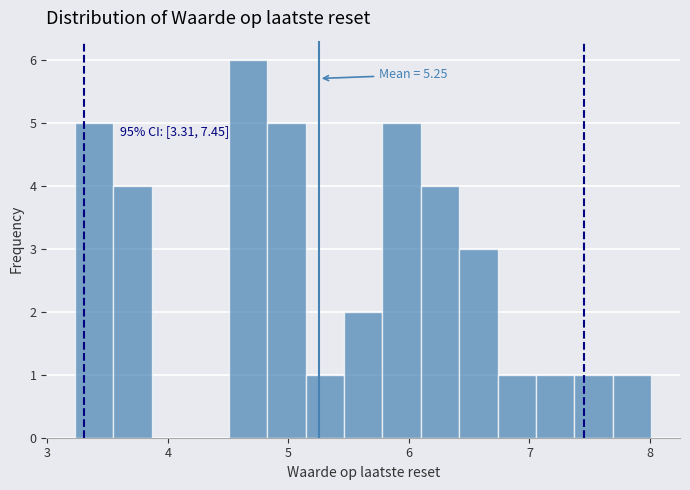

Around what value on the x-axis is the tallest bar? Give the approximate position of its centre, as read against the axis.

4.7